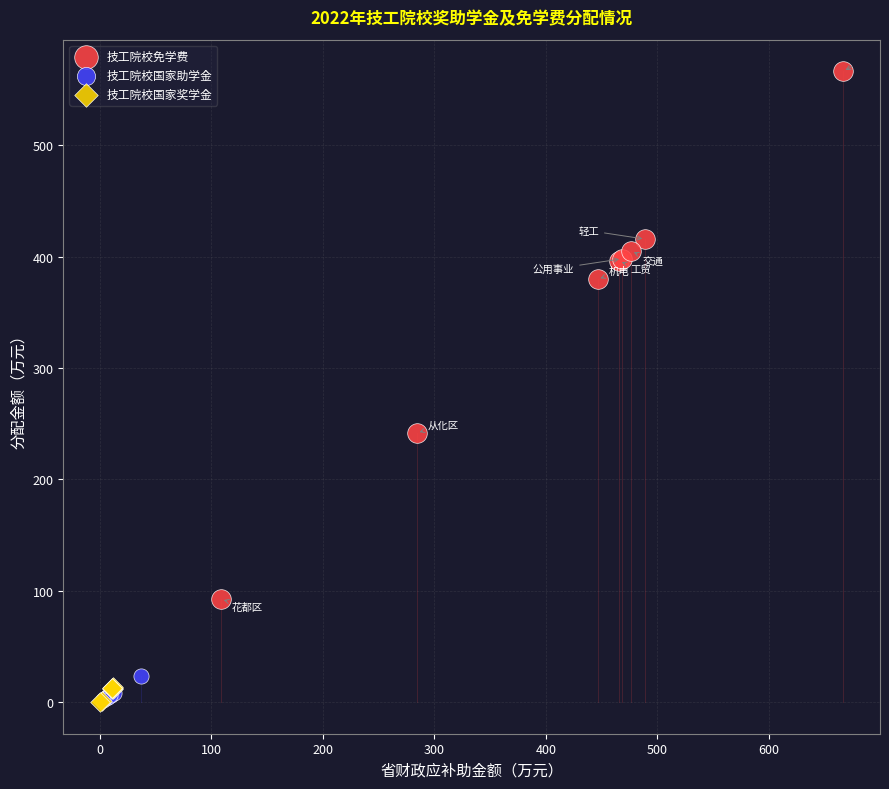

What are all the series names shown in the legend?

技工院校免学费, 技工院校国家助学金, 技工院校国家奖学金